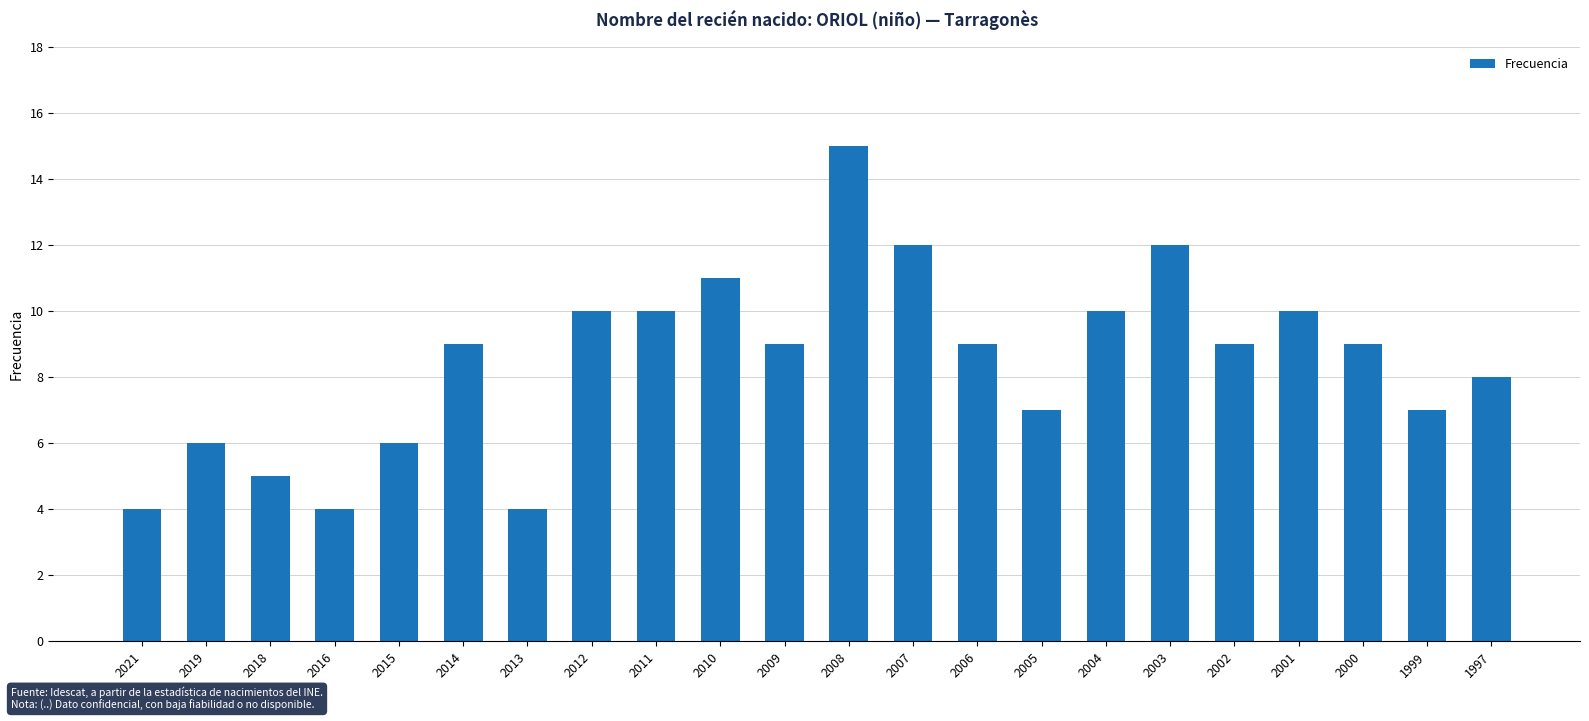

What is the maximum value shown in the chart?

15